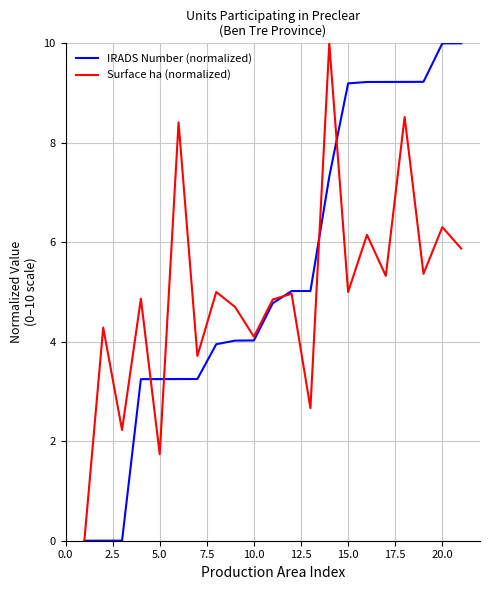

Which series has the largest total across all categories?

IRADS Number (normalized)